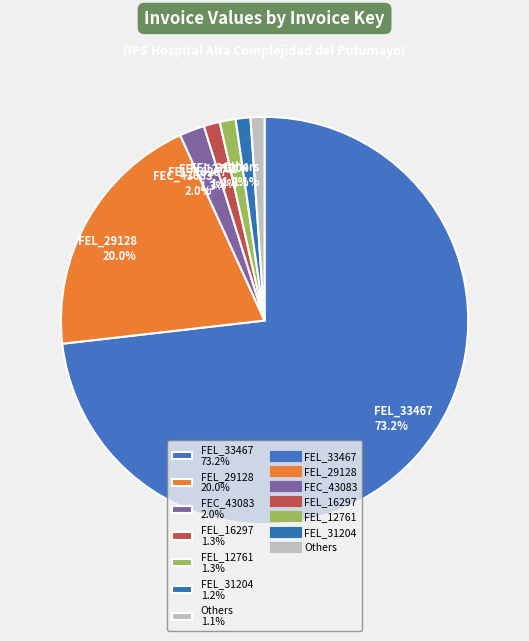

How many slices are in this pie chart?

7